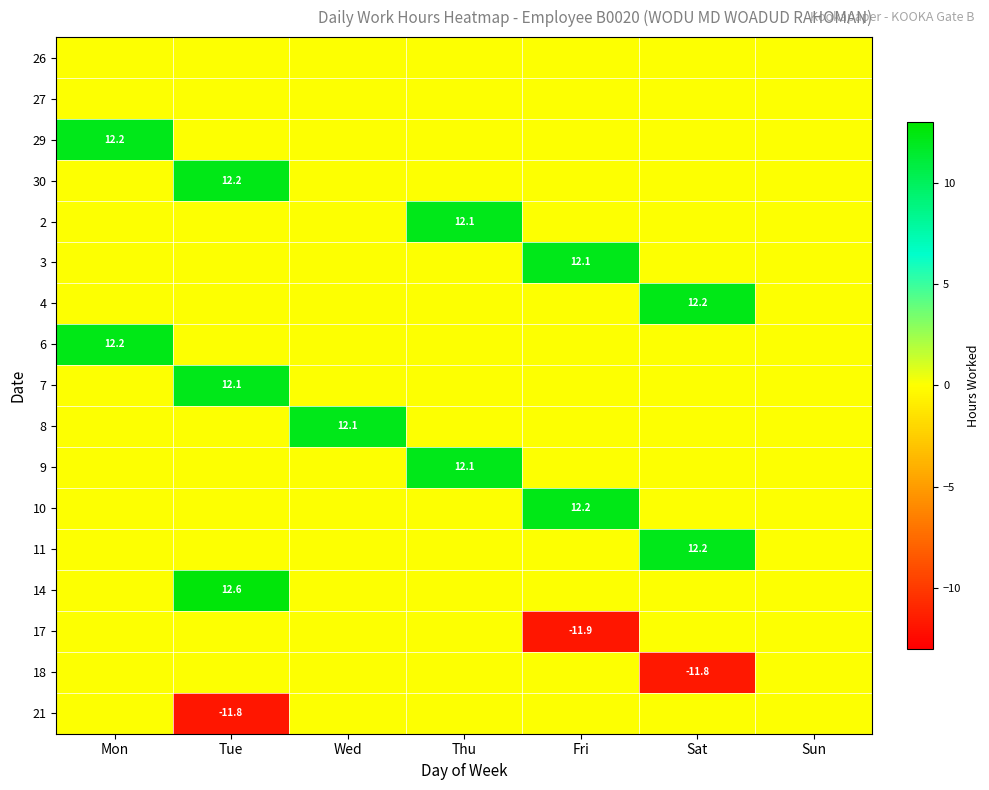

At how many categories does at least one series exceed -5?

7